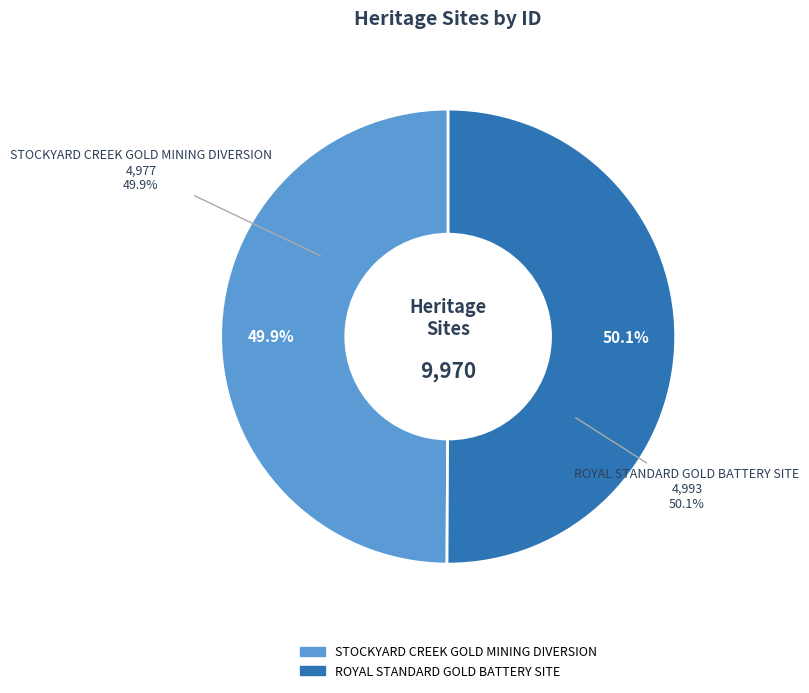

What percentage is the STOCKYARD CREEK GOLD MINING DIVERSION slice, to the nearest percent?

50%